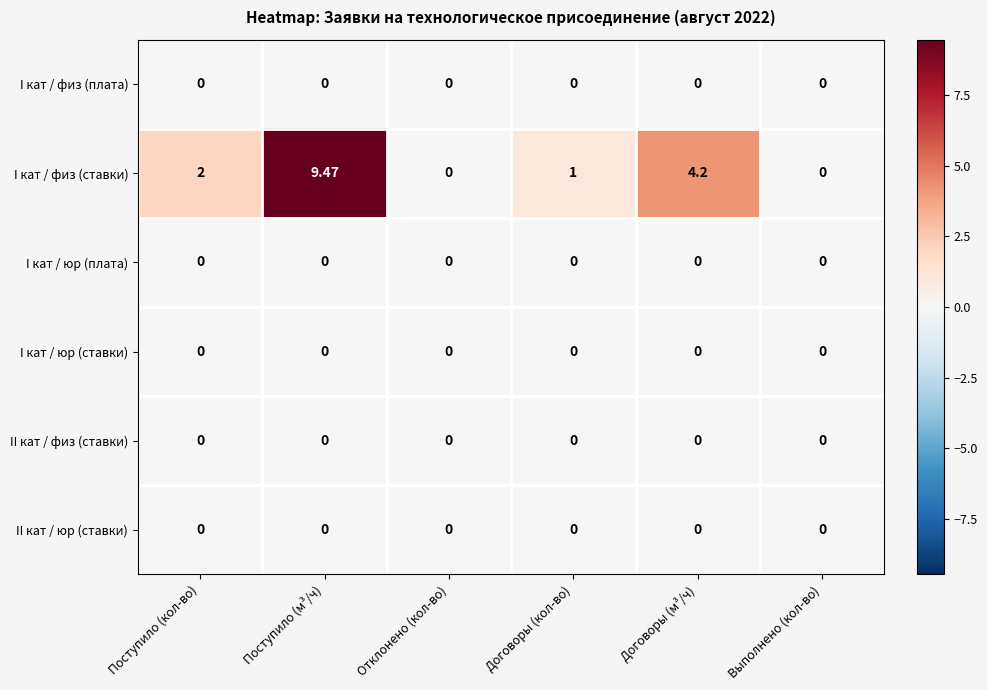

At which category does the chart reach its peak across all series?

Поступило (м³/ч)